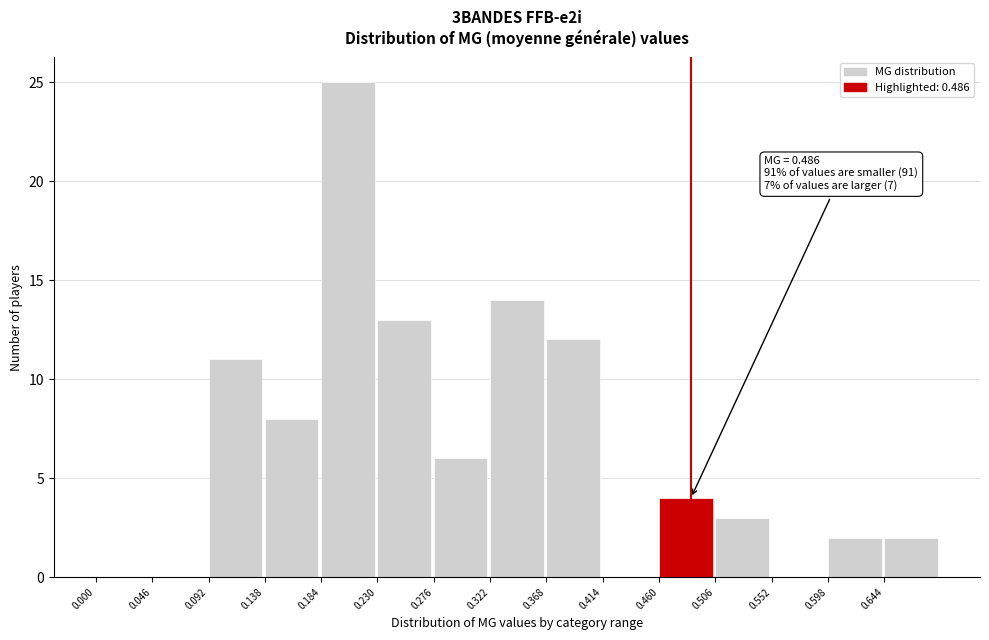

Which range on the x-axis has the tallest bar?

0.184 to 0.230